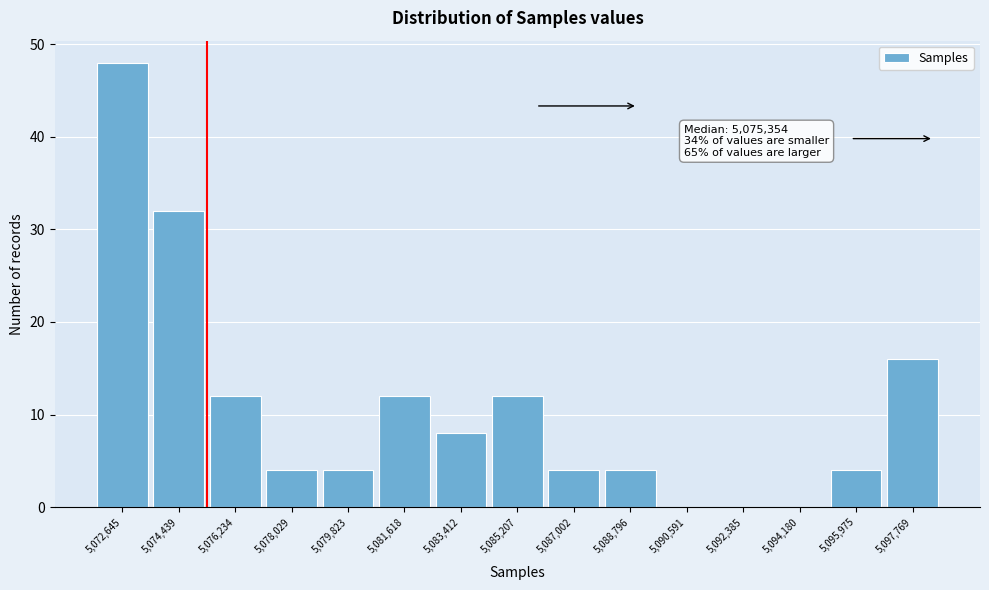

Over which range of the x-axis is the bar tallest?

5071800 to 5073600